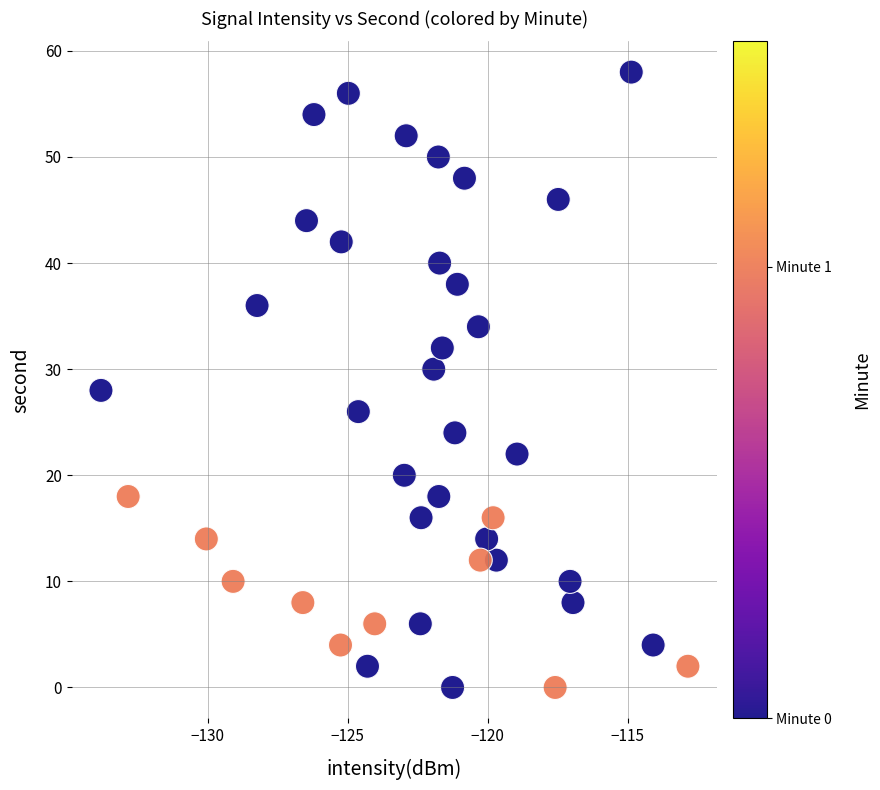

What is the range of Y values (max minus min)?

58